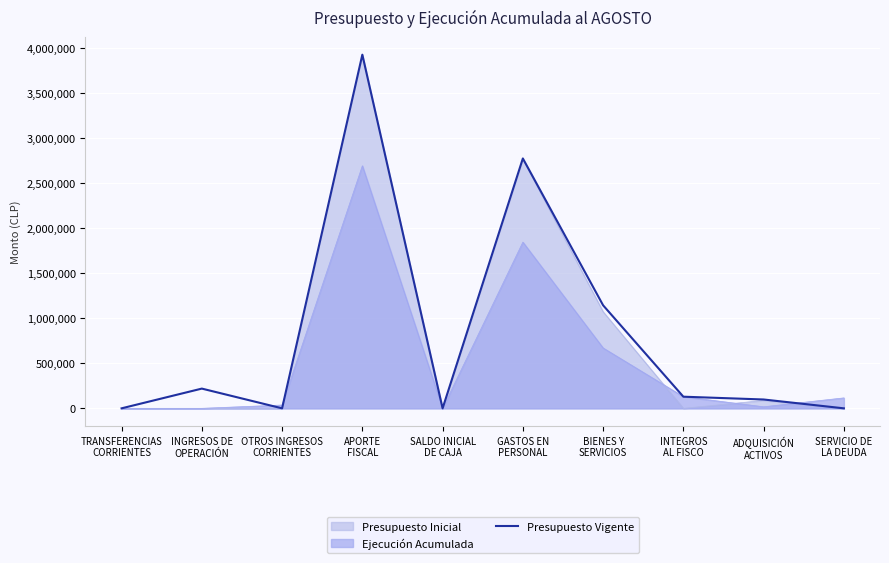

What is the difference between the maximum and minimum values?

3924843